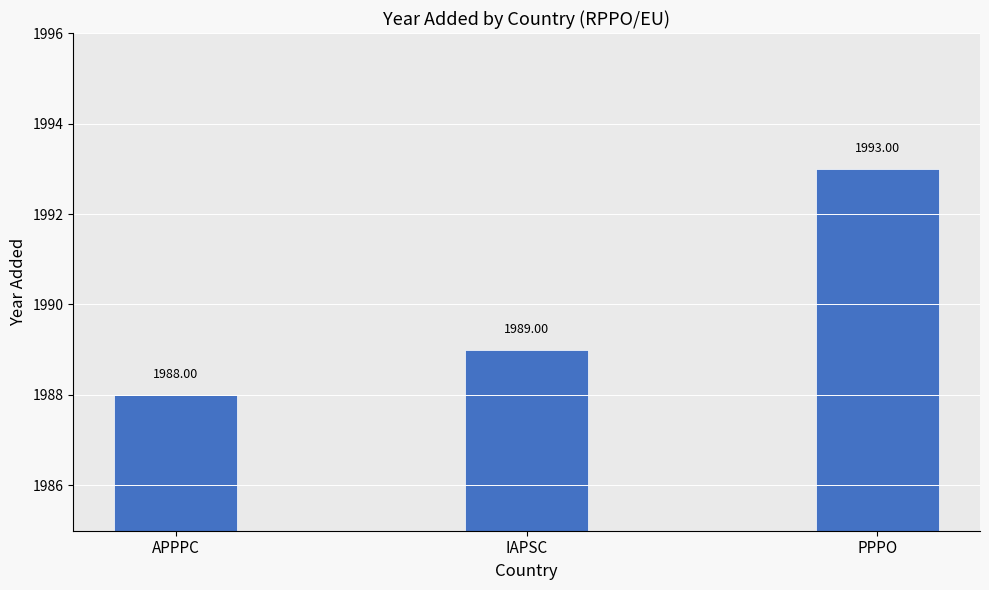

Which label corresponds to the largest value in the chart?

PPPO